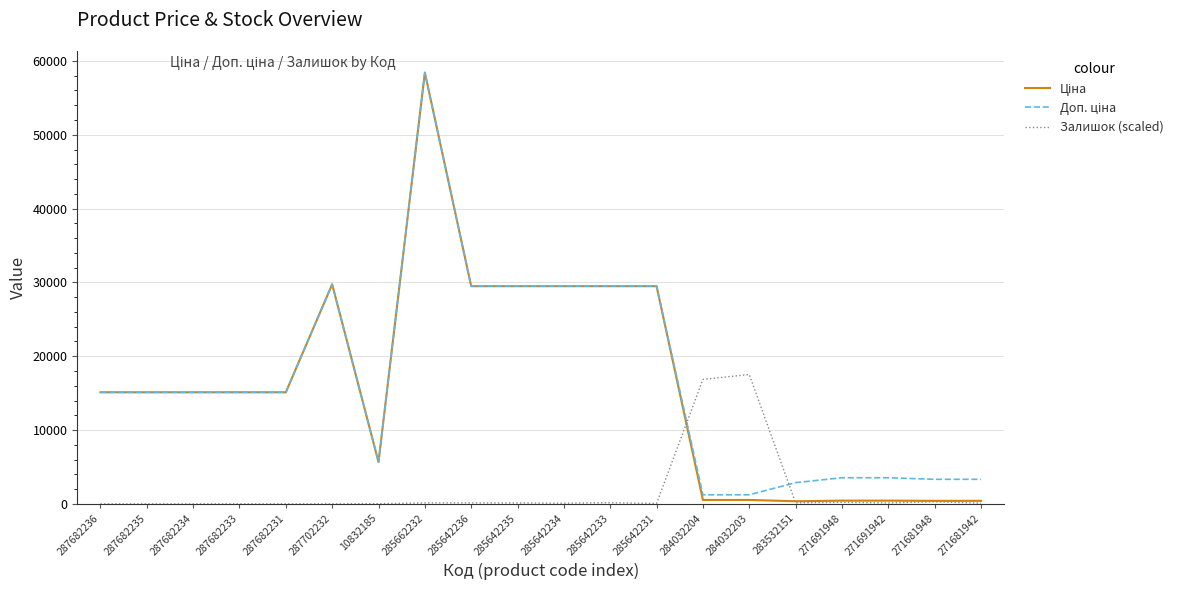

The value of Залишок (scaled) at 284032204 is 11249.9. True or false?

False